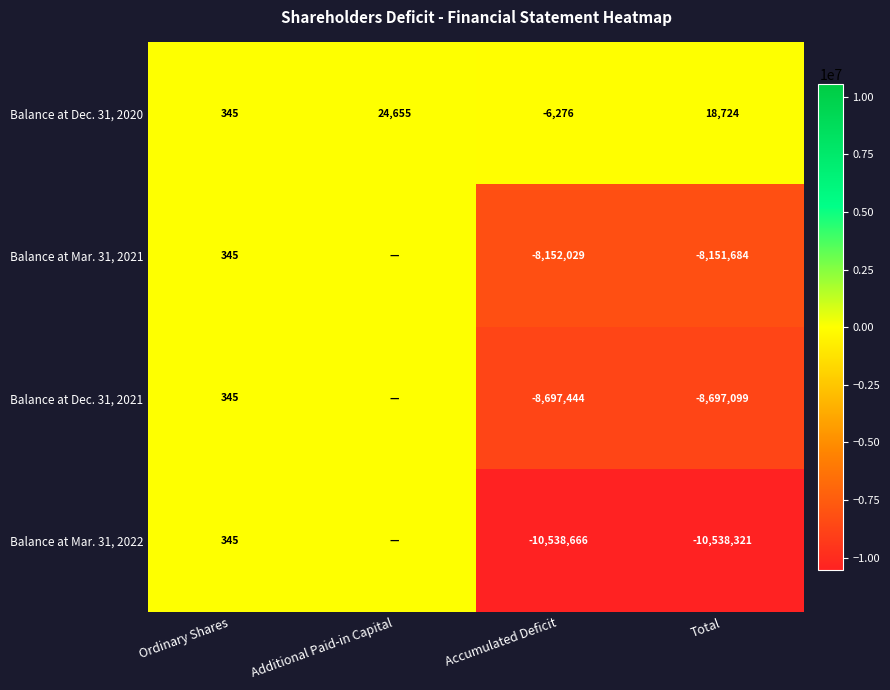

What is the minimum value for Balance at Dec. 31, 2020?

-6276